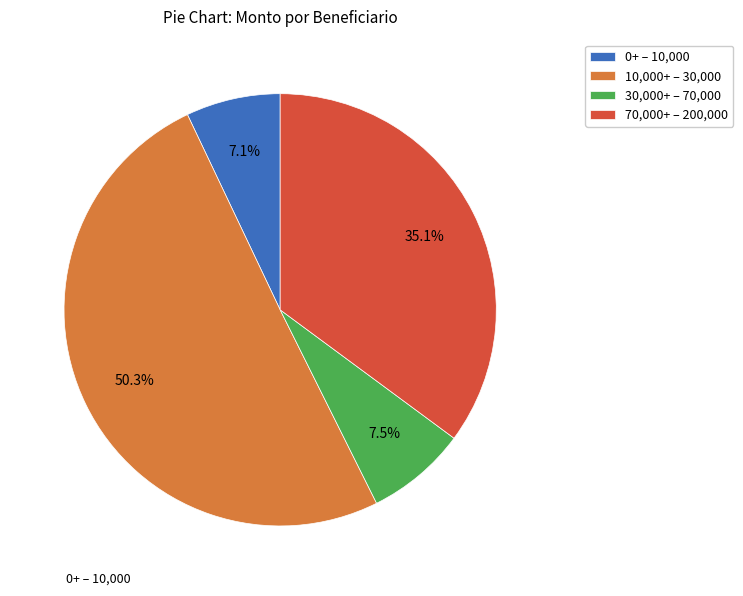

Which has a higher value, 30,000+ – 70,000 or 70,000+ – 200,000?

70,000+ – 200,000